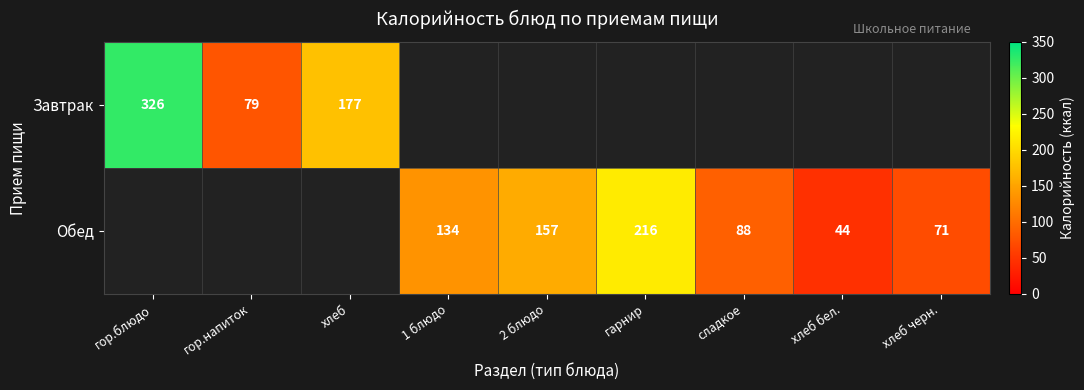

What is the difference between the Обед values at 1 блюдо and 2 блюдо?

23